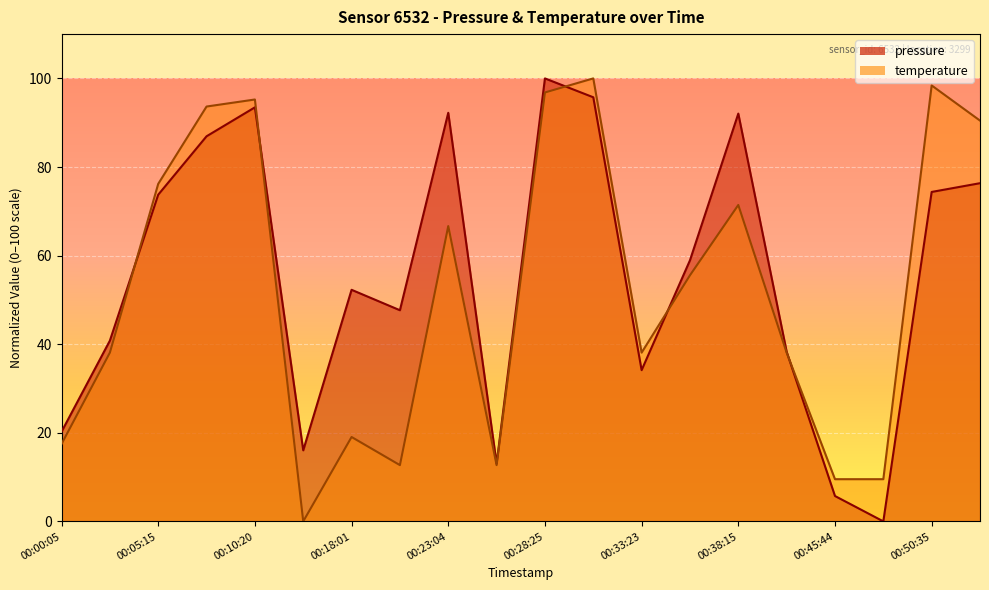

What is the label of the 17th point from the right?

00:07:46